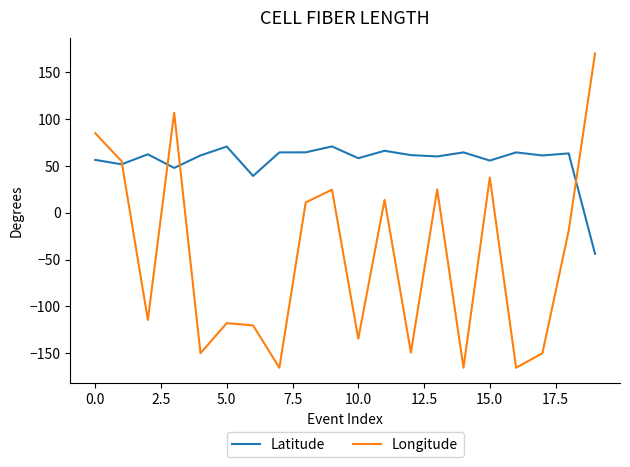

List the series in order of their overall mean, lowest first.

Longitude, Latitude